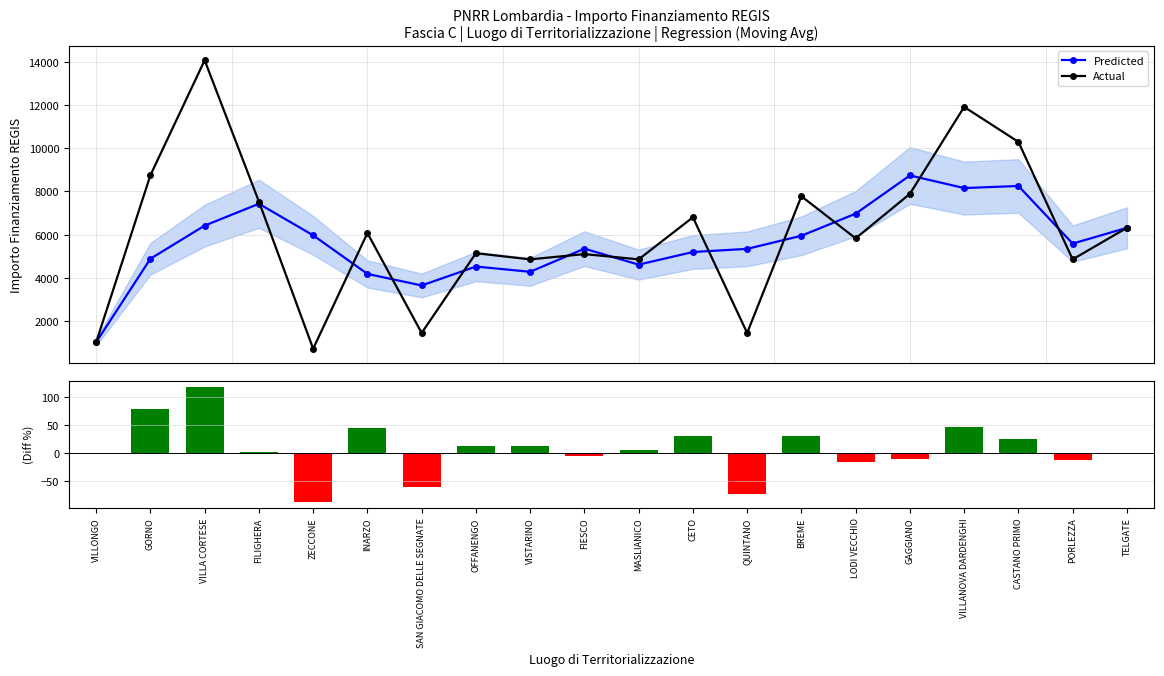

The value of Actual at LODI VECCHIO is 9729.0. True or false?

False